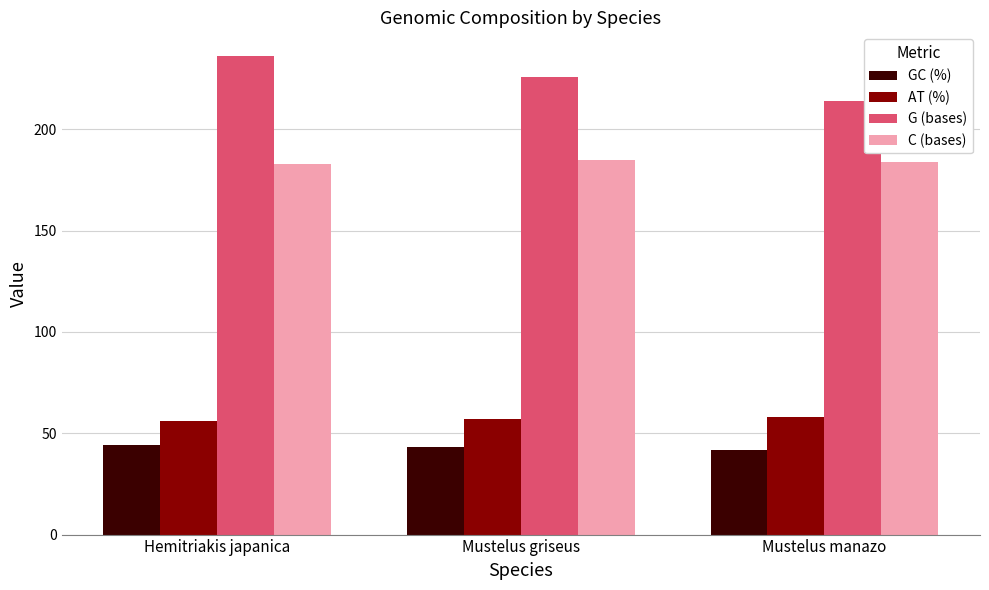

What is the difference between the highest and lowest values at Hemitriakis japanica?

192.0